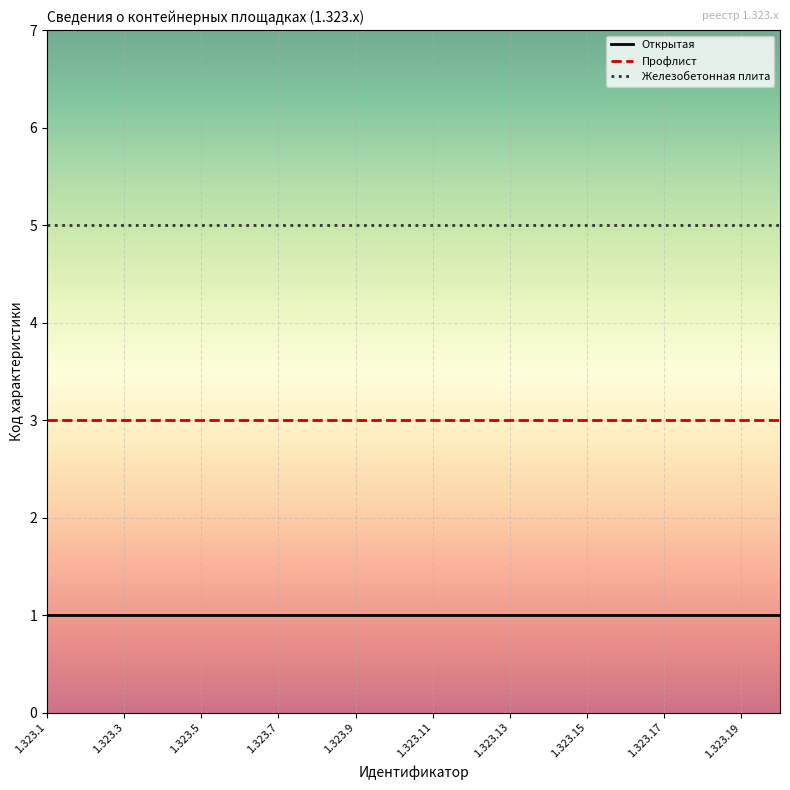

True or false: Профлист and Железобетонная плита intersect in this chart.

False